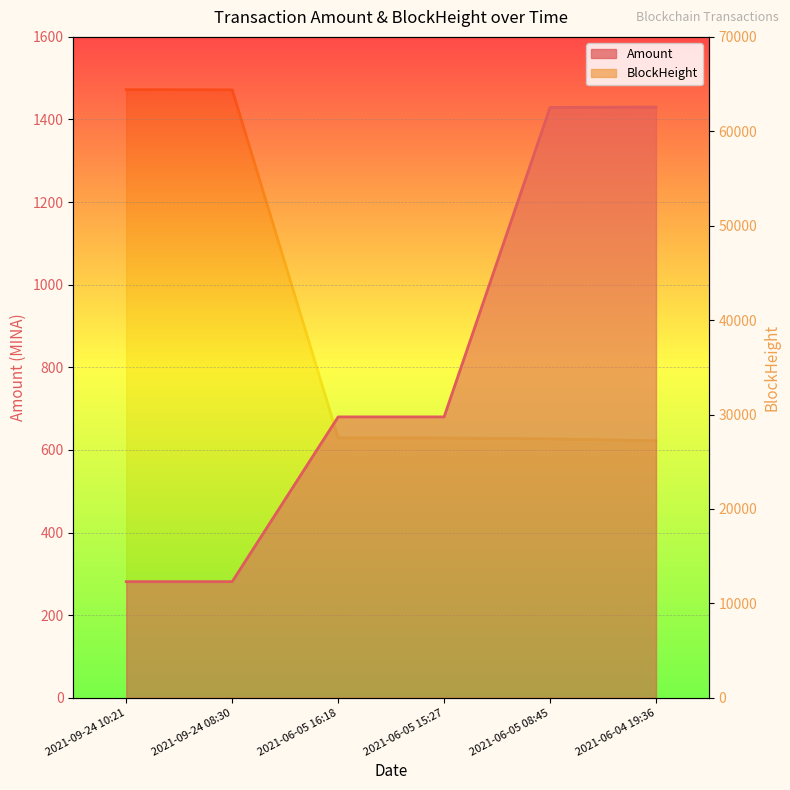

List the labels in order of Amount value, largest first.

2021-06-04 19:36, 2021-06-05 08:45, 2021-06-05 15:27, 2021-06-05 16:18, 2021-09-24 08:30, 2021-09-24 10:21